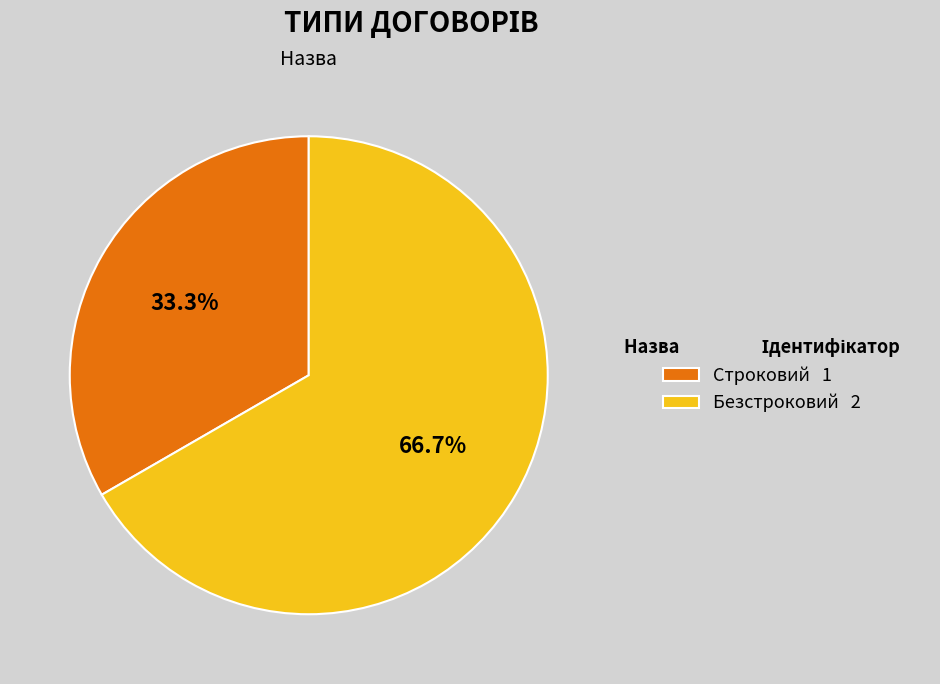

Which category accounts for the majority?

Безстроковий